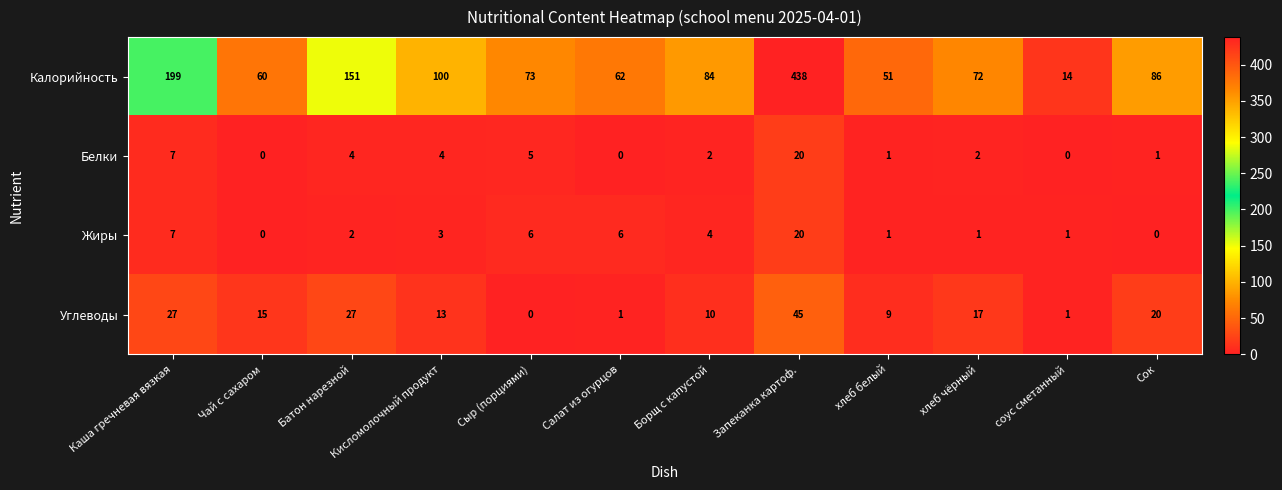

Rank the series at хлеб чёрный from lowest to highest value.

Жиры, Белки, Углеводы, Калорийность